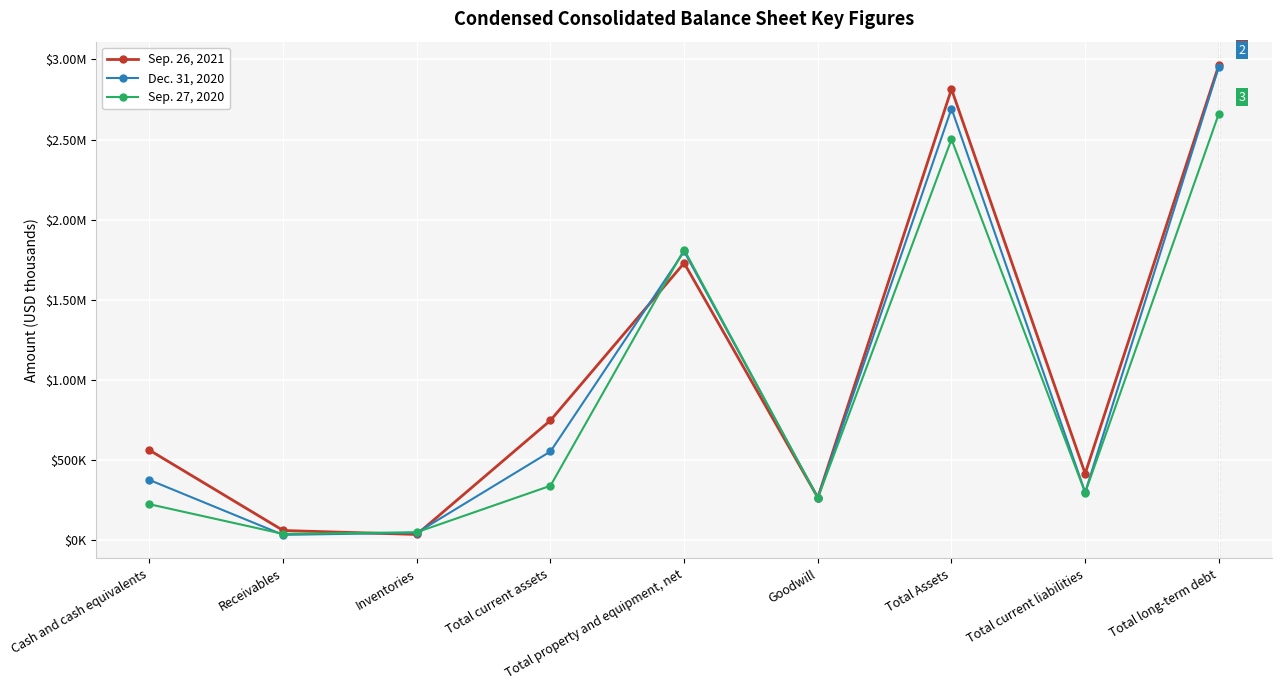

Is the value of Sep. 26, 2021 at Goodwill greater than the value of Dec. 31, 2020 at Receivables?

Yes